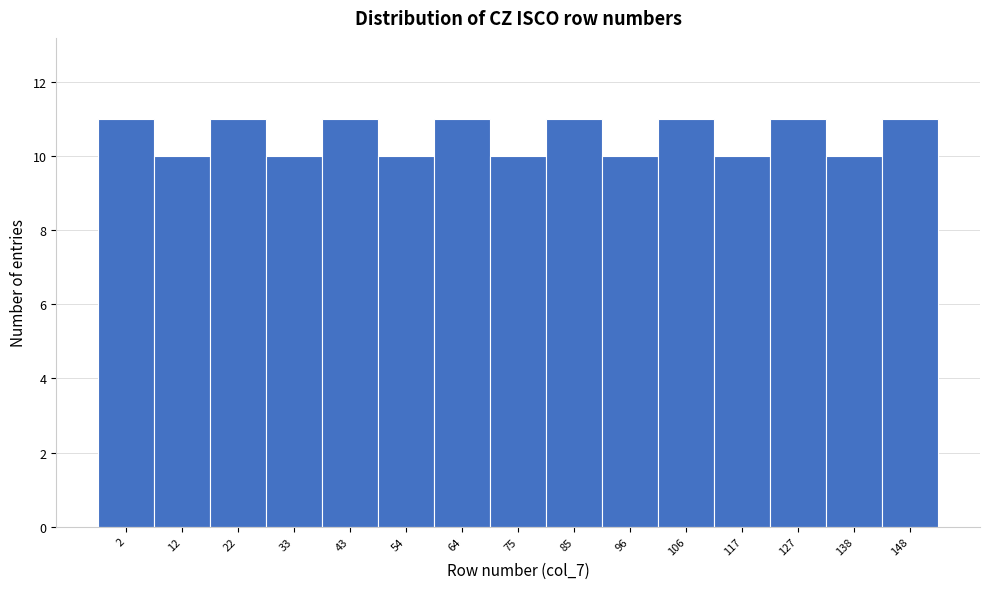

Reading left to right, list all the values displayed in this chart.

11	10	11	10	11	10	11	10	11	10	11	10	11	10	11